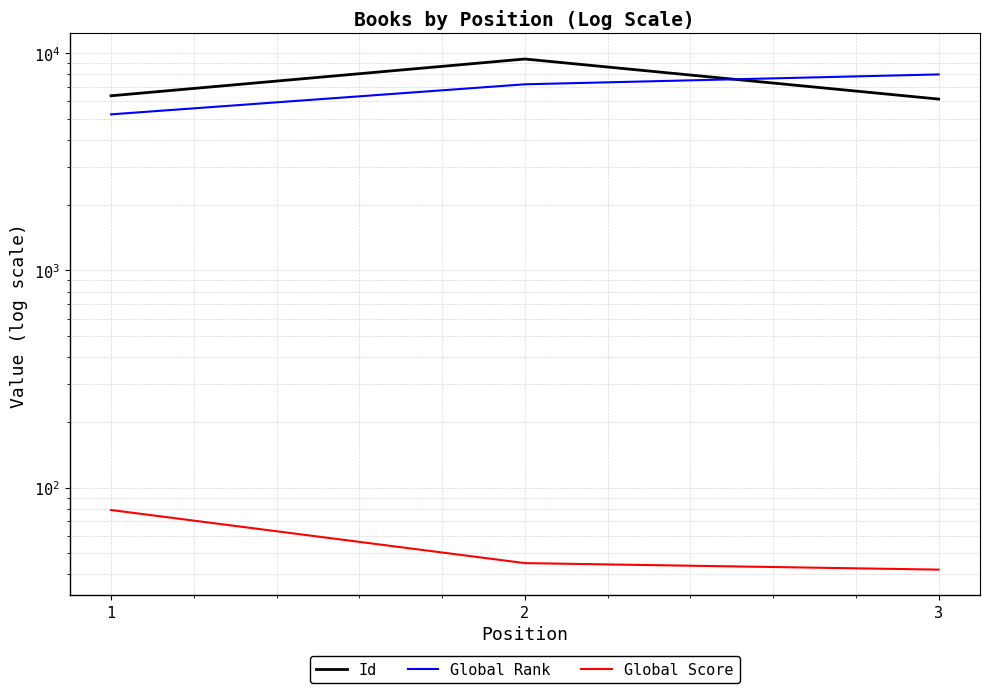

What is the value of the Global Rank point at the 1st from the left?

5231